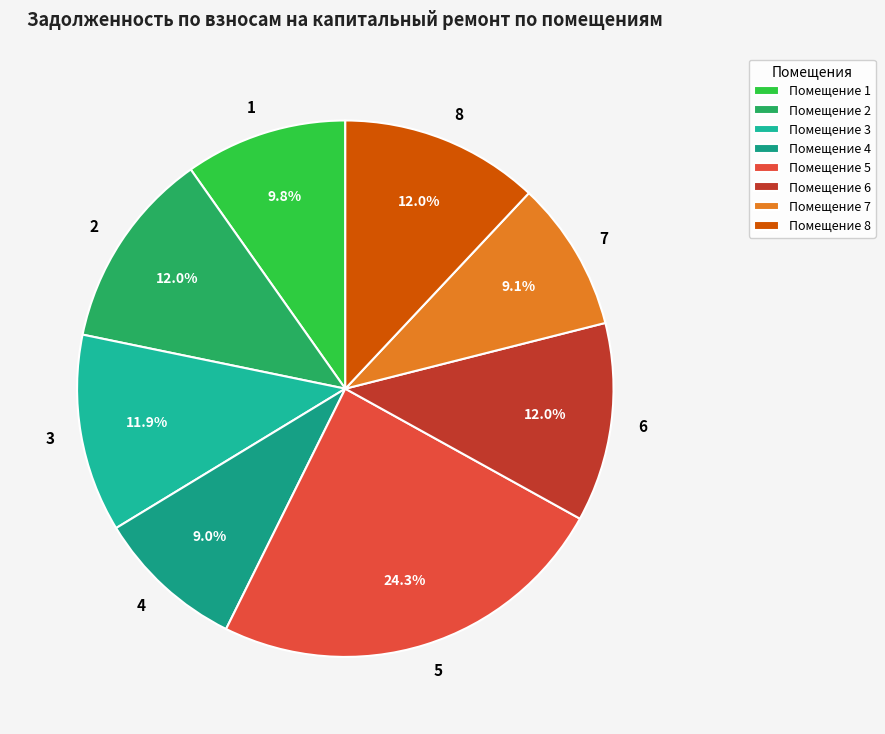

Combined, what portion of the pie is 4 and 5?

33.3%